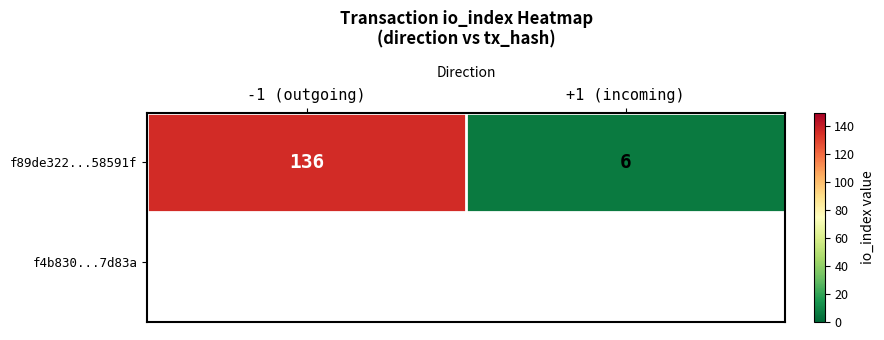

Reading left to right, what are all the values shown in this chart?

-1 (outgoing)=136	+1 (incoming)=6